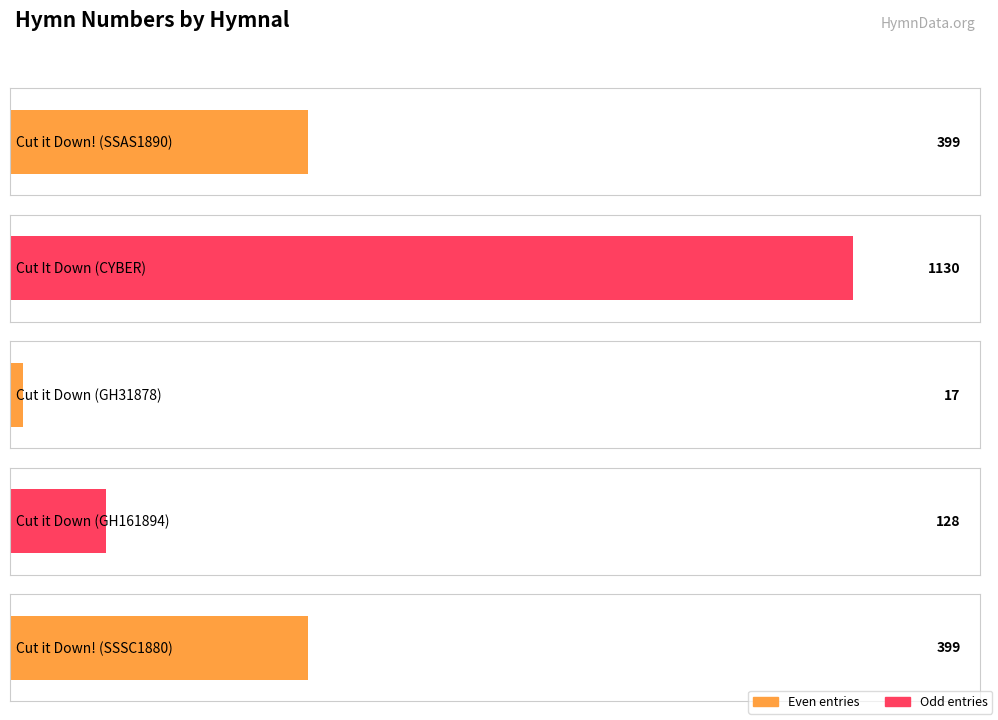

What is the sum of the values at Cut it Down
(GH31878) and Cut It Down
(CYBER)?

1147